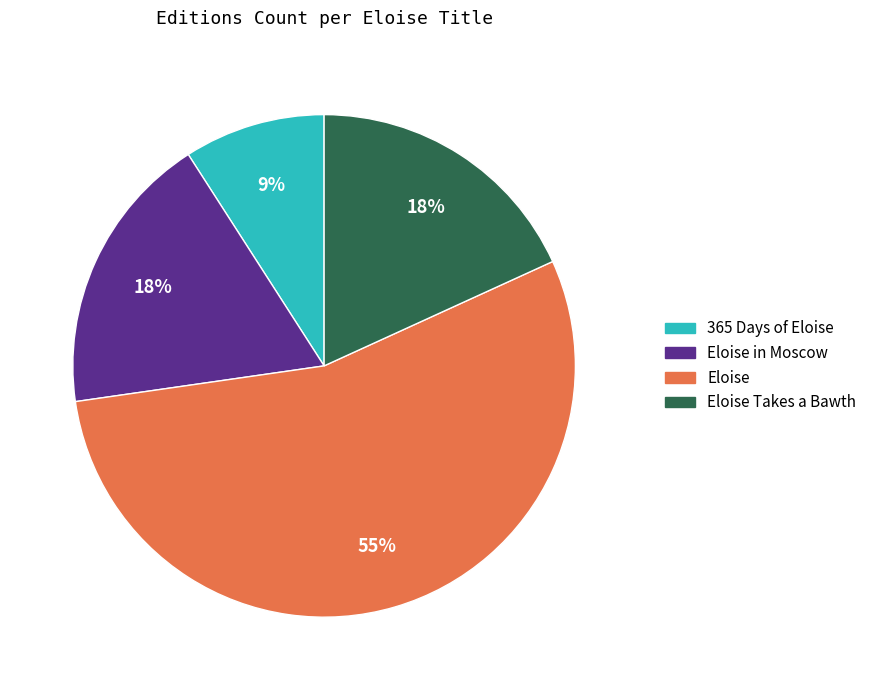

To the nearest percent, what is the average slice percentage?

25%